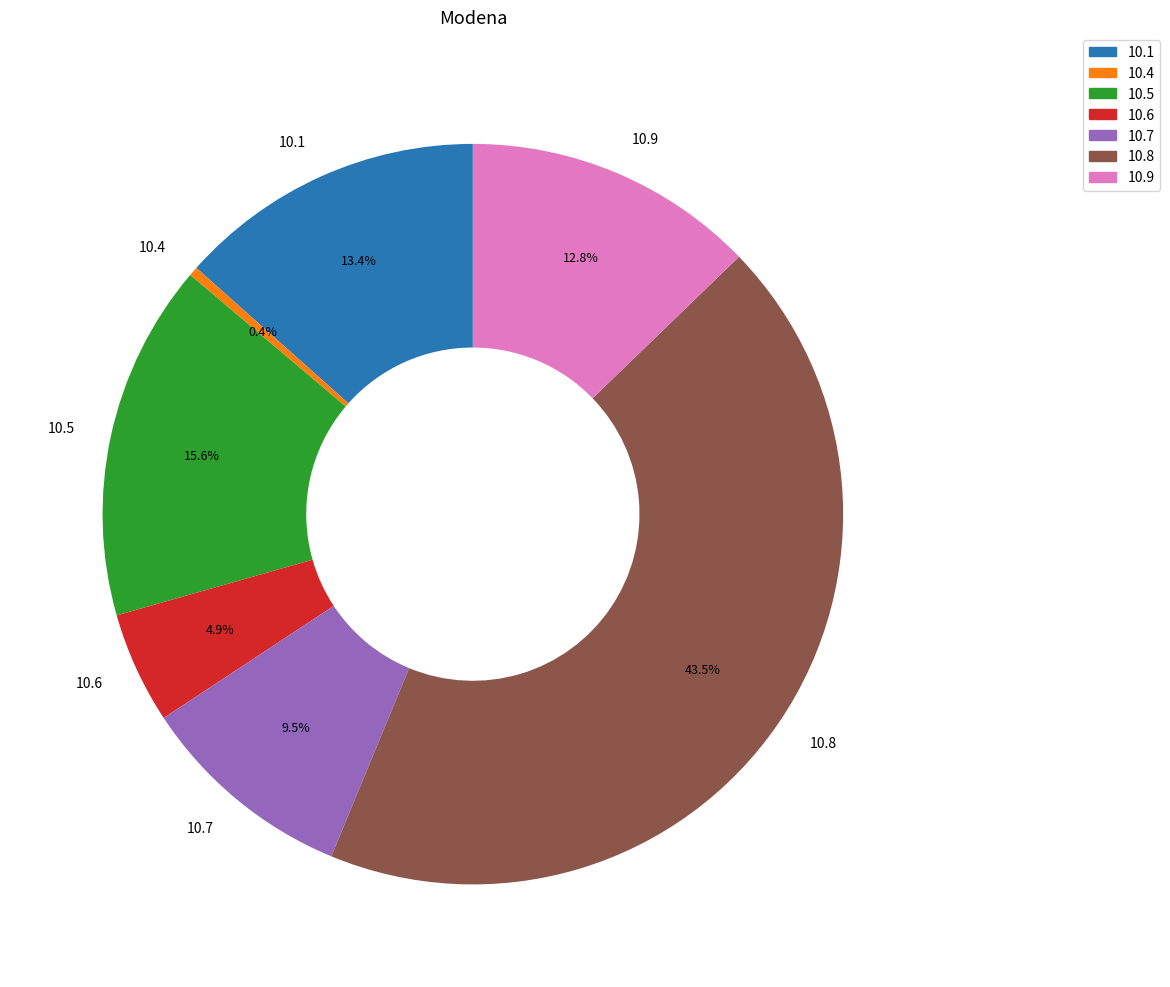

What portion of the pie excludes 10.5?

84.4%